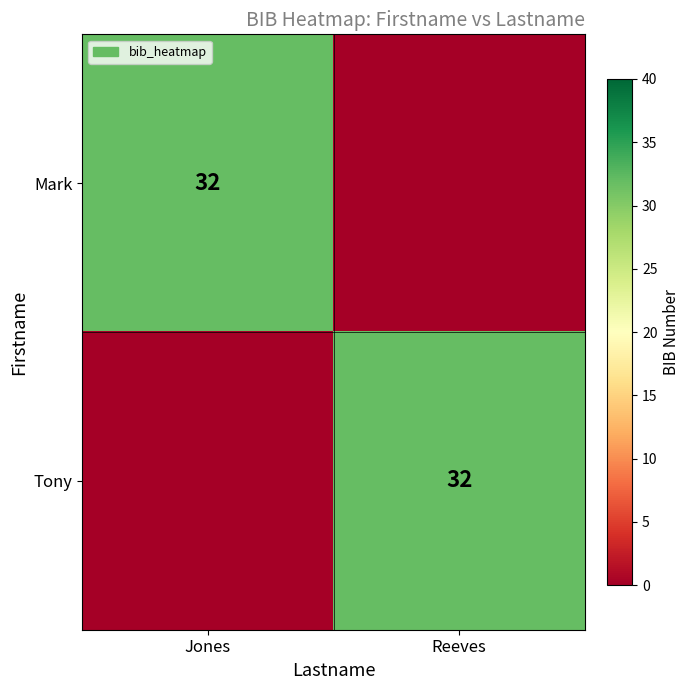

The value of Tony at Reeves is 17. True or false?

False